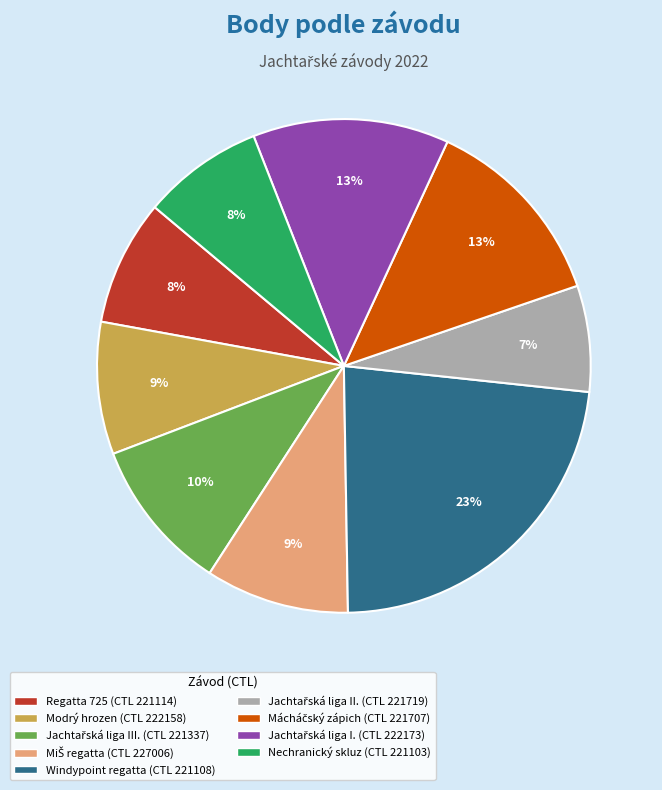

To the nearest percent, what is the average slice percentage?

11%